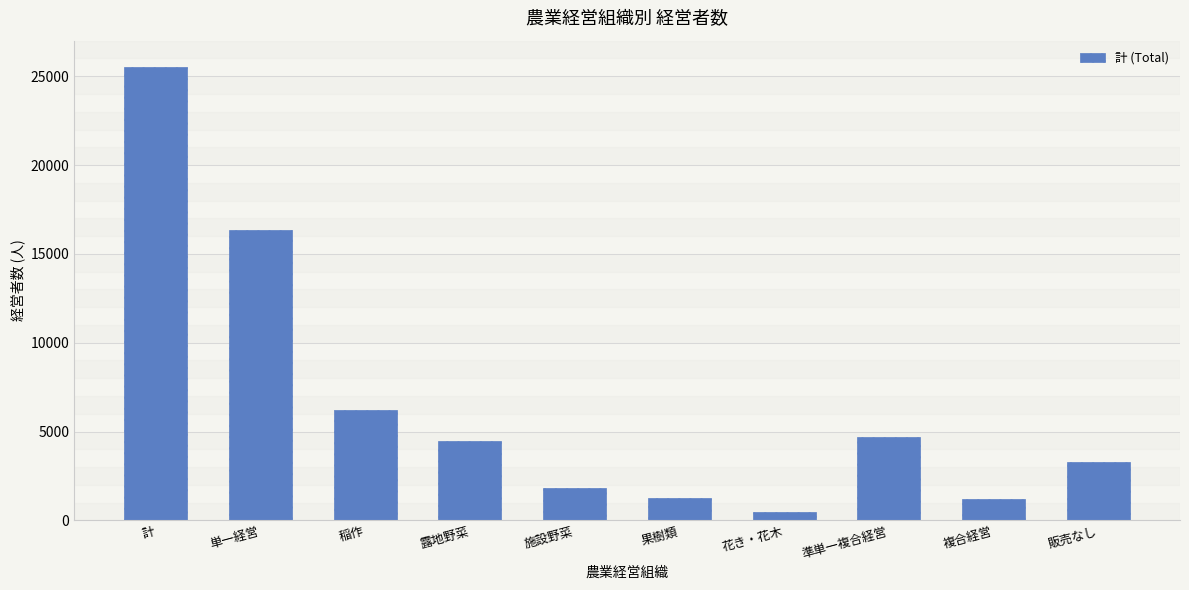

Which has a higher value, 施設野菜 or 果樹類?

施設野菜